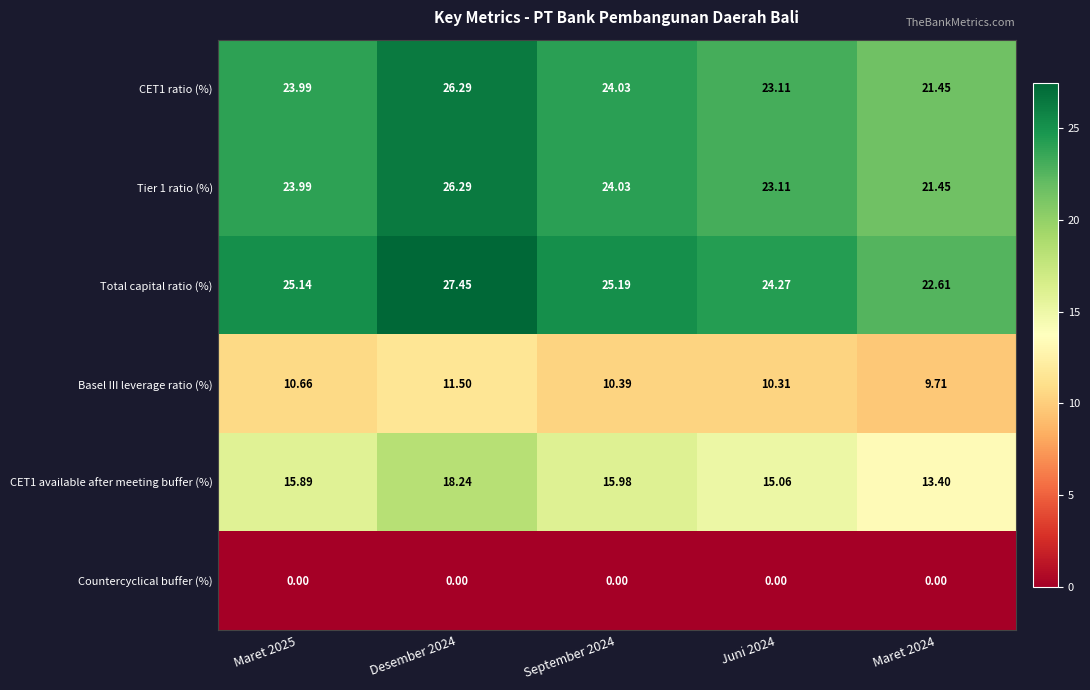

Is the value of Basel III leverage ratio (%) at September 2024 greater than the value of CET1 ratio (%) at Maret 2024?

No